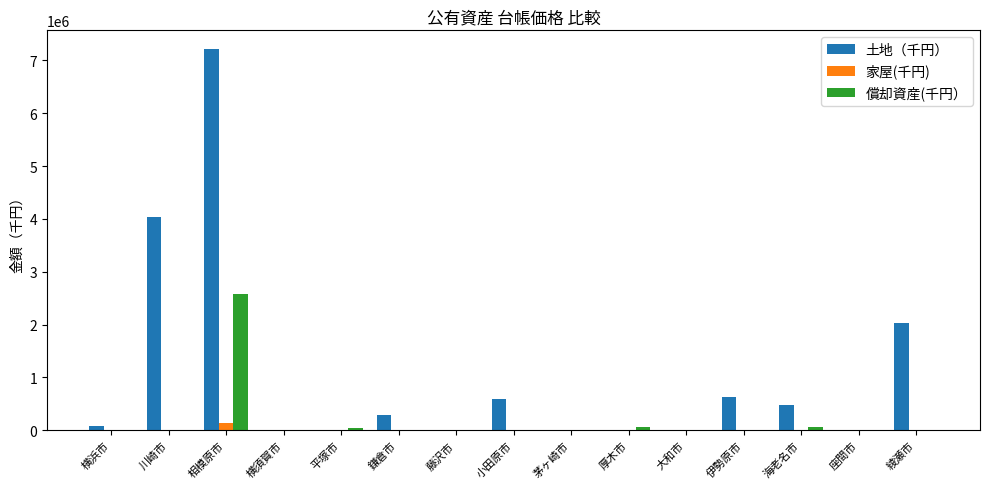

Count the number of categories in the chart.

15